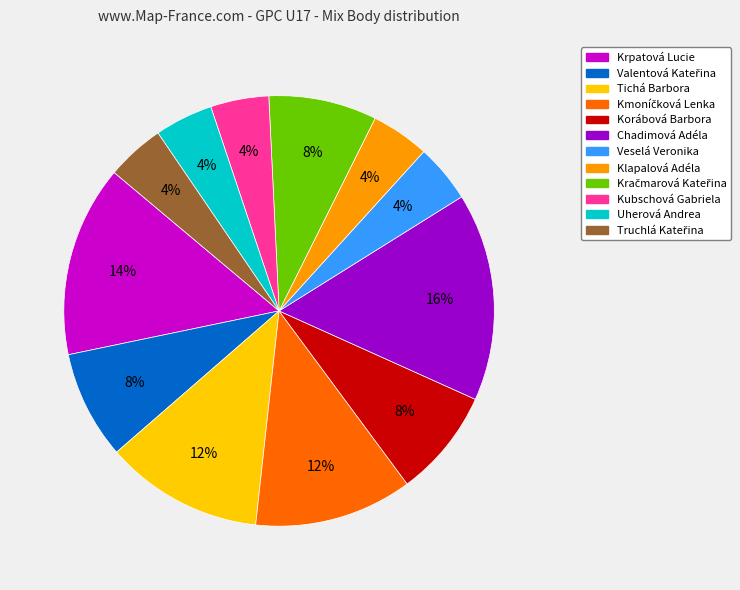

Combined, do Korábová Barbora and Kubschová Gabriela account for over 50%?

No